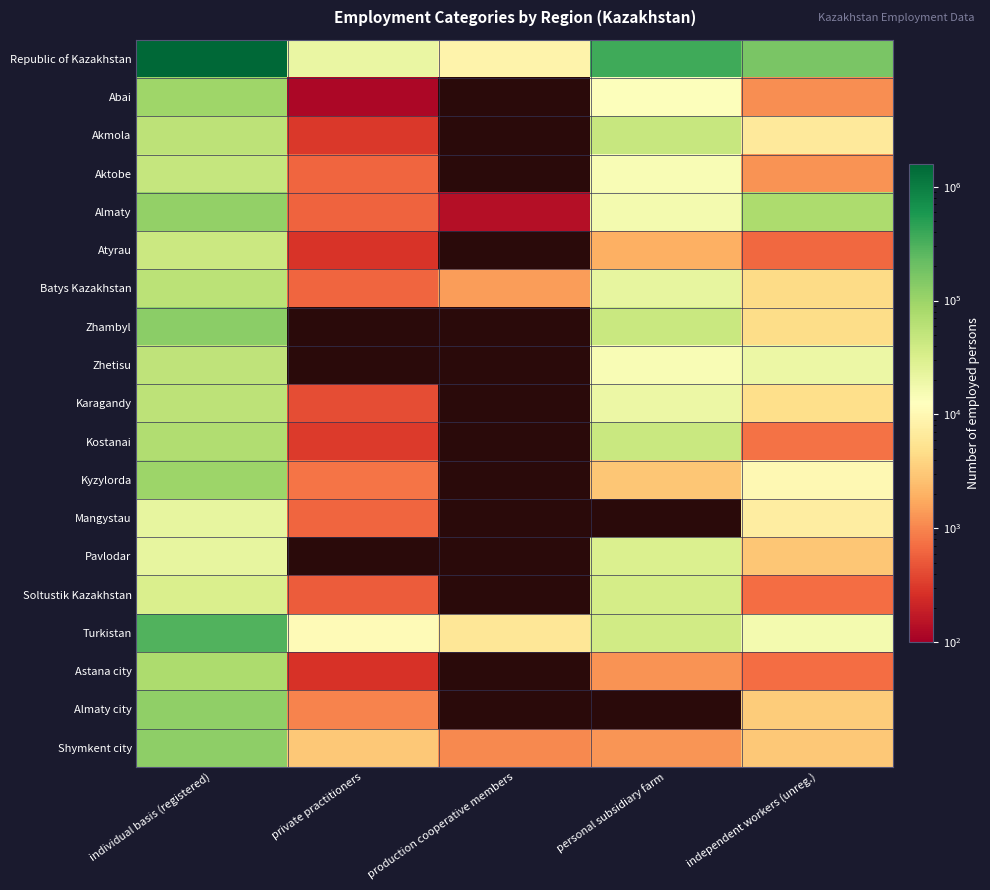

At how many categories does at least one series exceed 1297423?

1